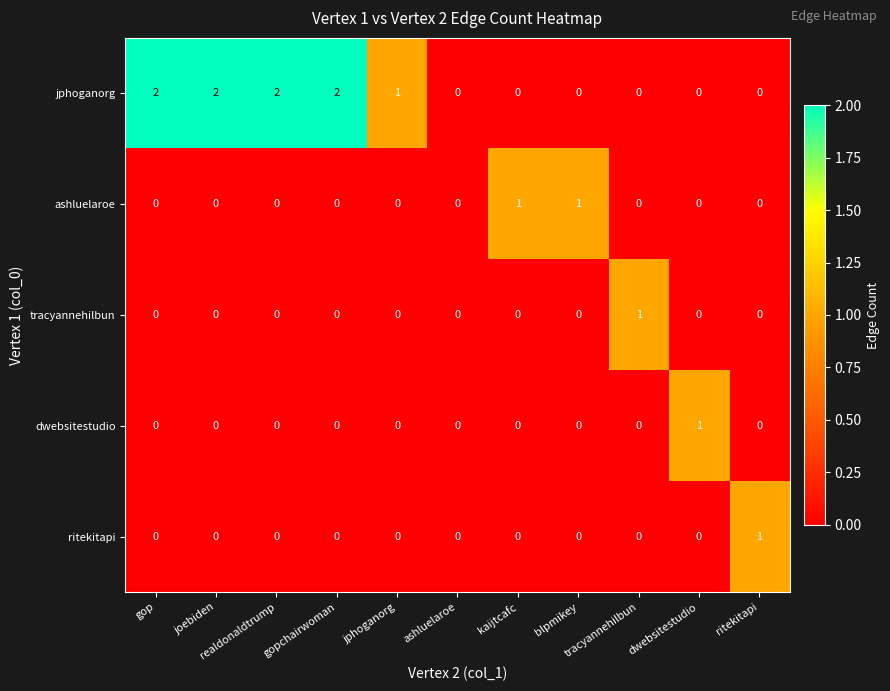

Rank the series by their maximum value, from lowest to highest.

ashluelaroe, tracyannehilbun, dwebsitestudio, ritekitapi, jphoganorg